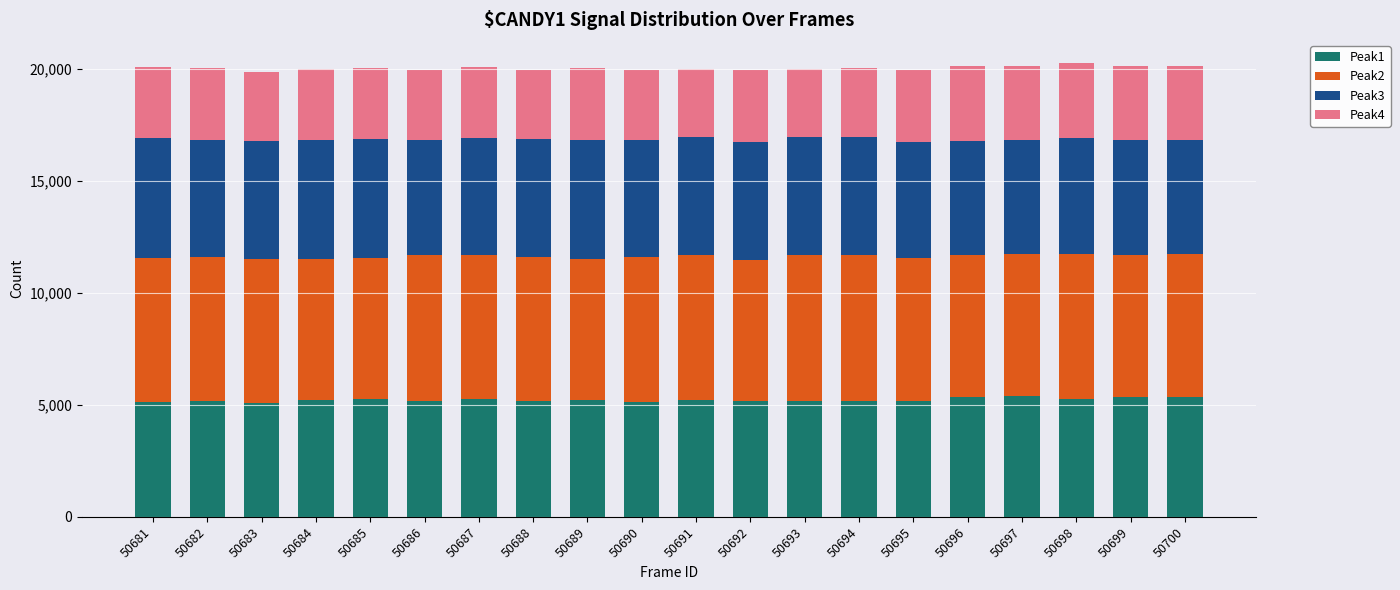

Count the number of categories in the chart.

20